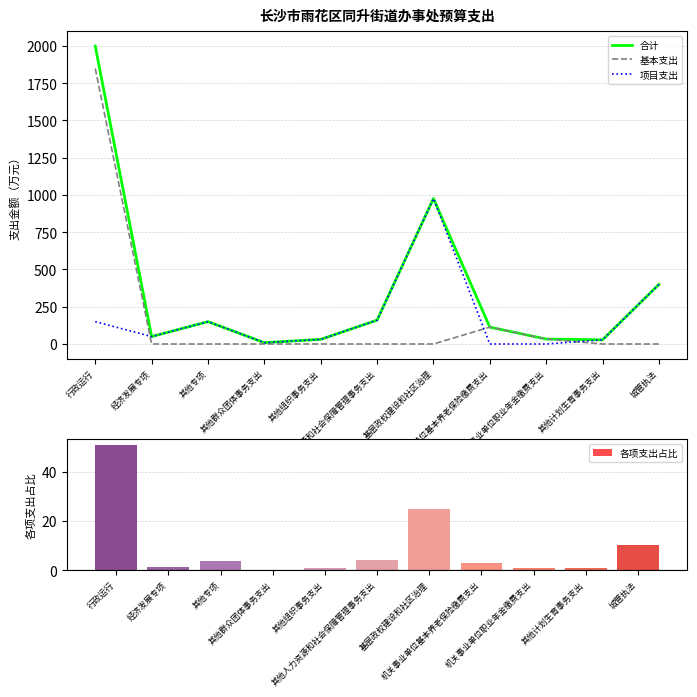

Which category has the highest value across all series?

行政运行